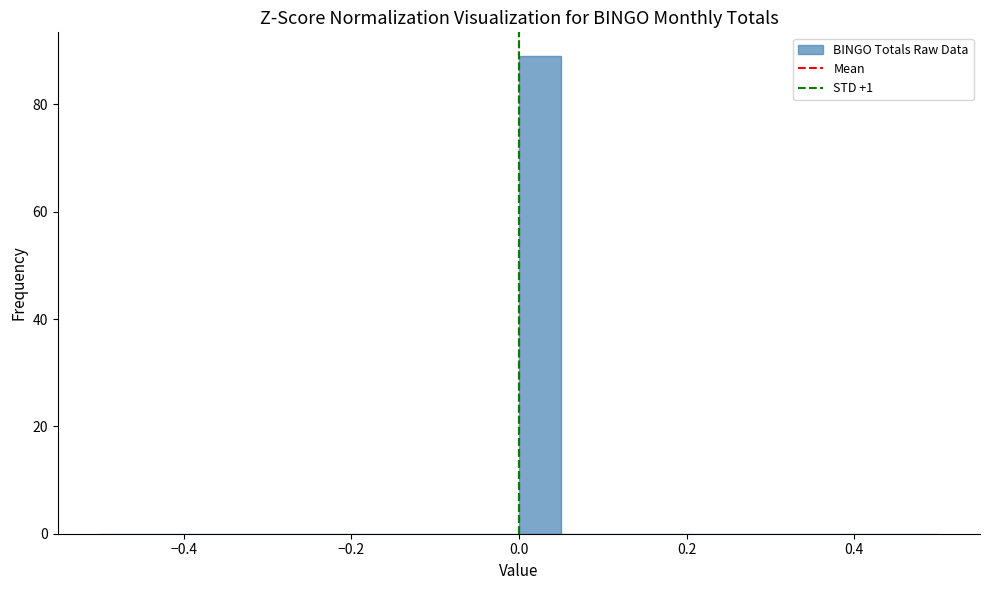

Read against the x-axis, roughly where is the centre of the tallest bar?

0.02